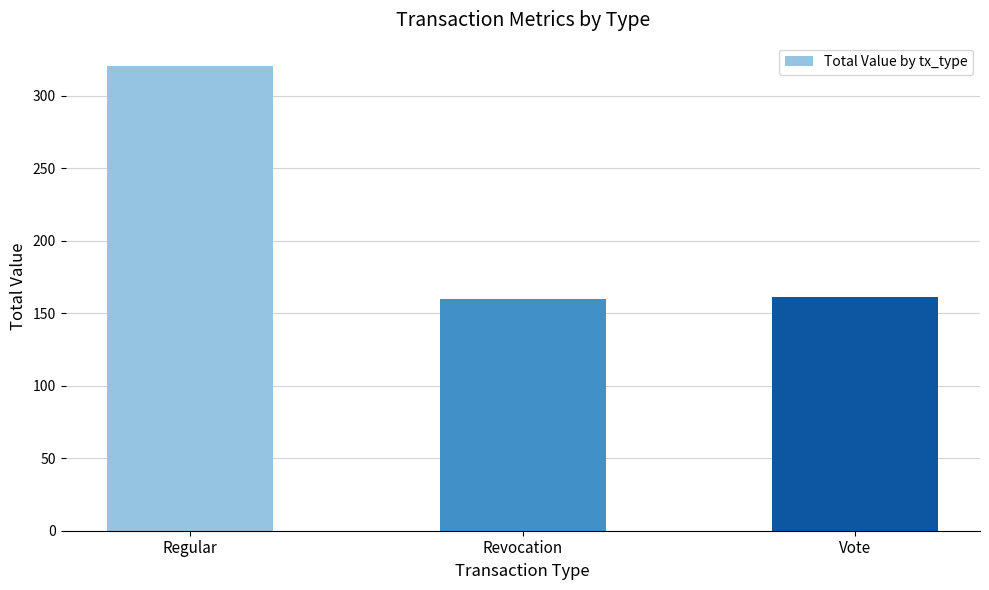

What is the change in value from Revocation to Vote?

+1.4